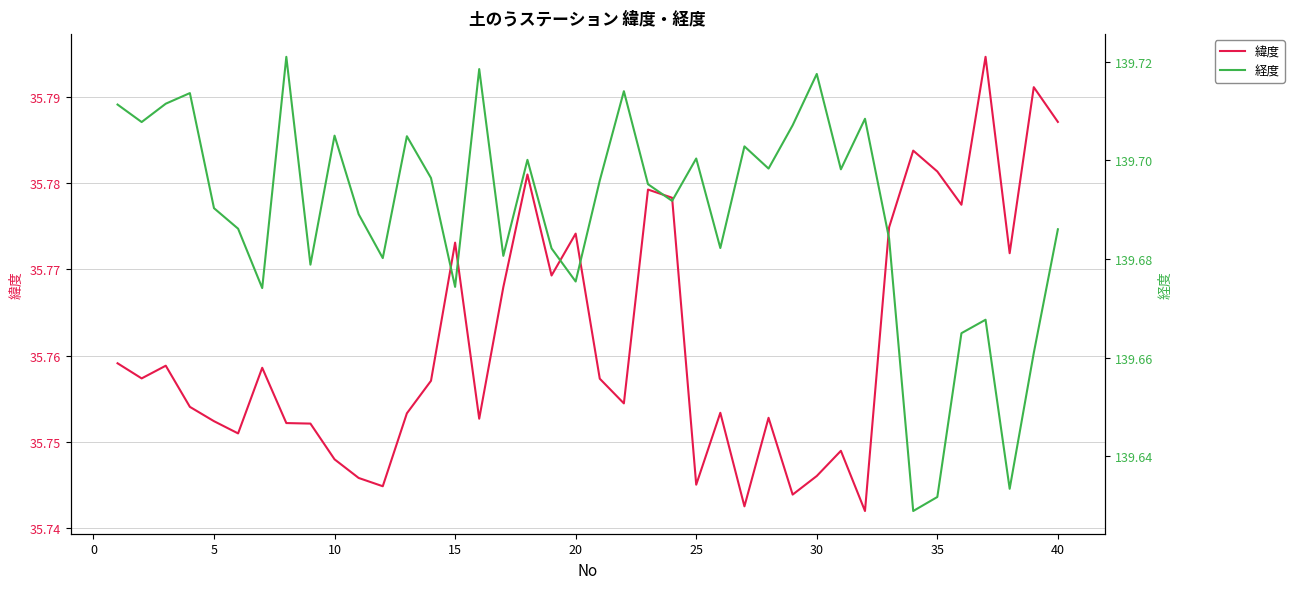

What is the sum of the 経度 values at 10 and 30?

279.4